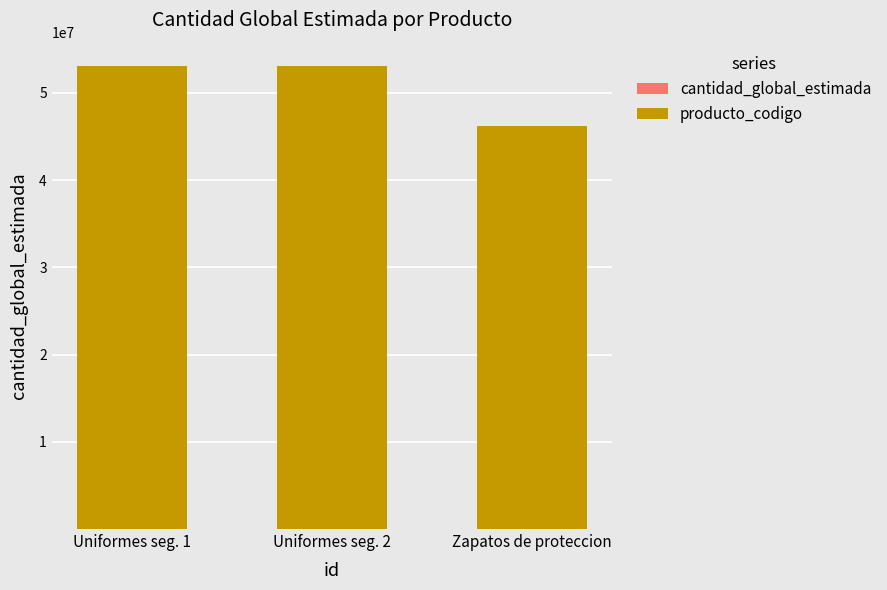

Count the number of data series in this chart.

2